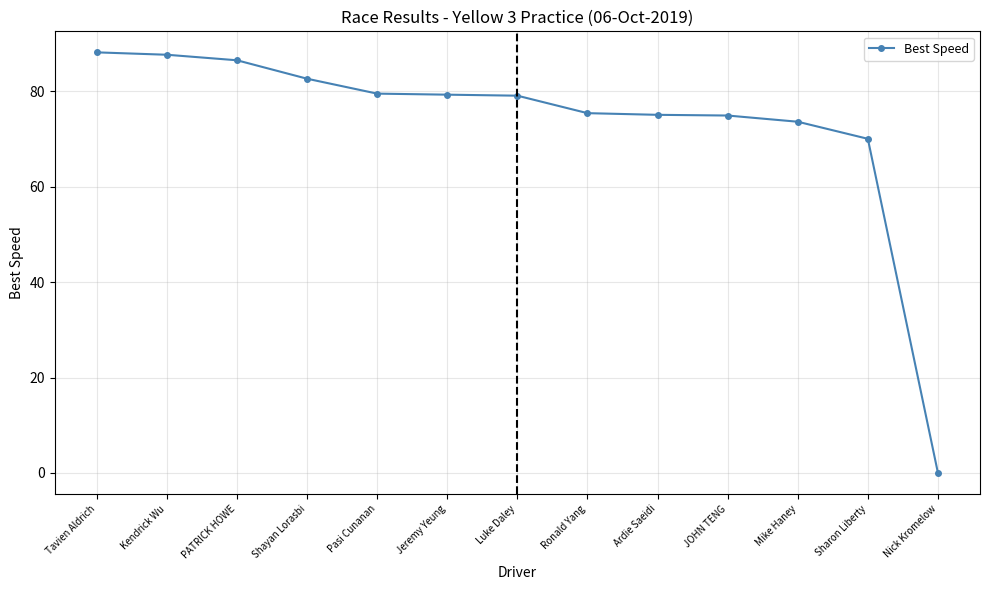

What is the value of the 8th point from the left?

75.4